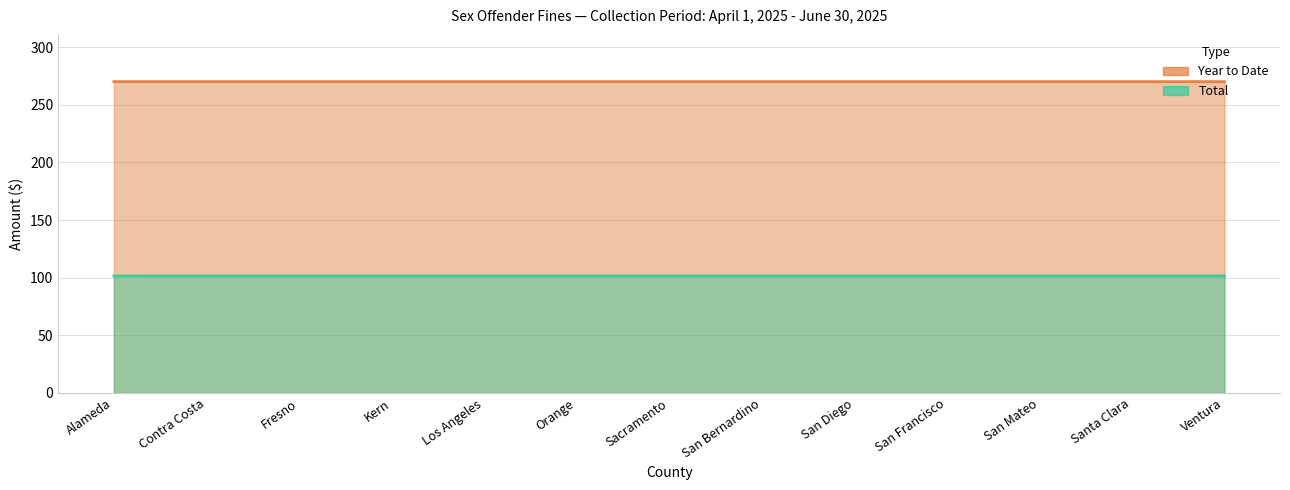

Between Orange and Contra Costa, which is larger?

Orange